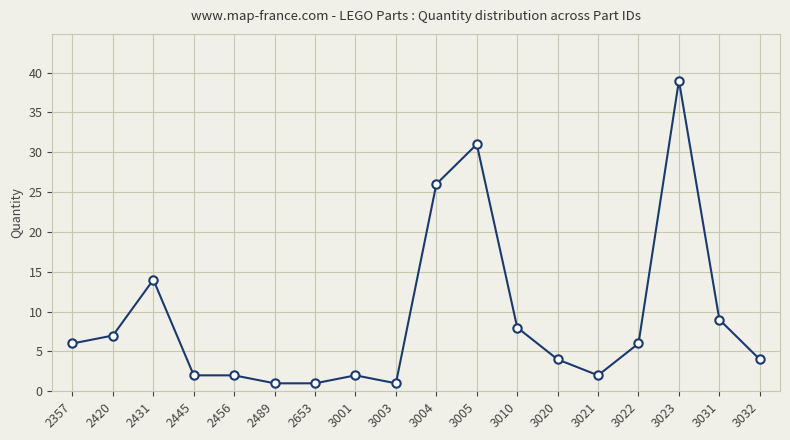

What is the maximum value shown in the chart?

39